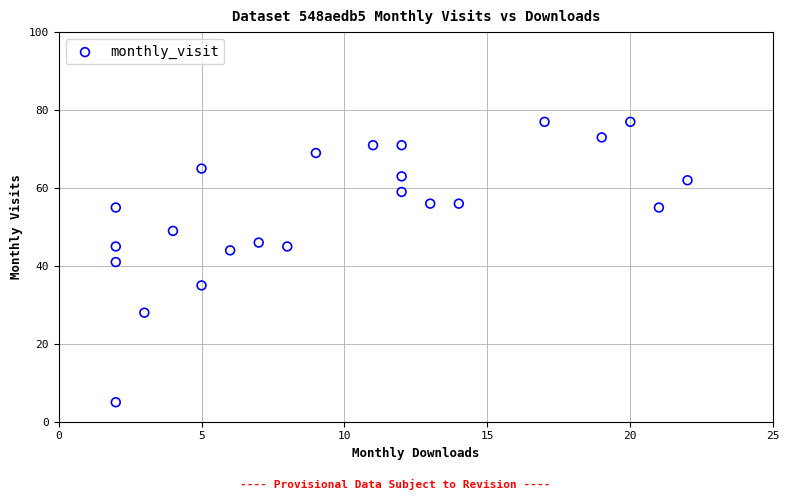

What is the range of X values (max minus min)?

20